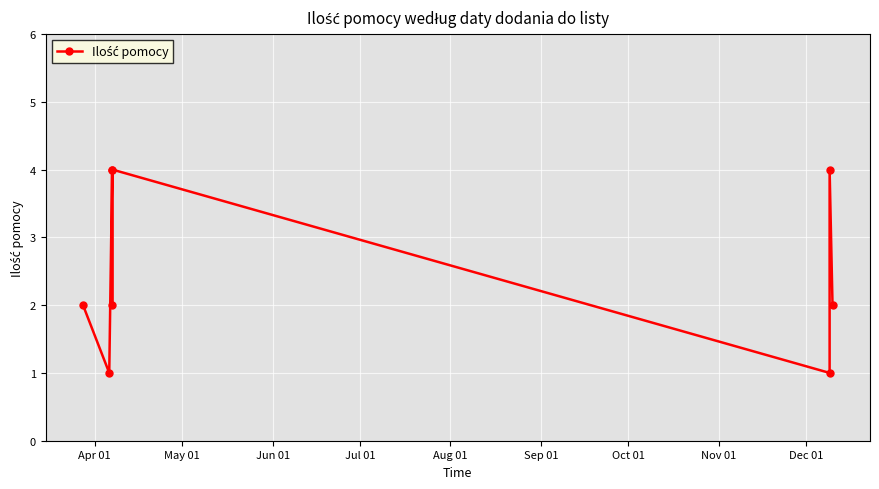

How many lines are shown in the chart?

1